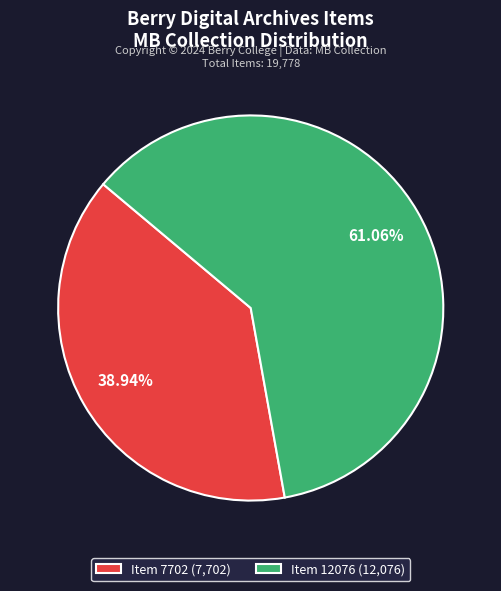

Does any single category account for the majority?

Yes